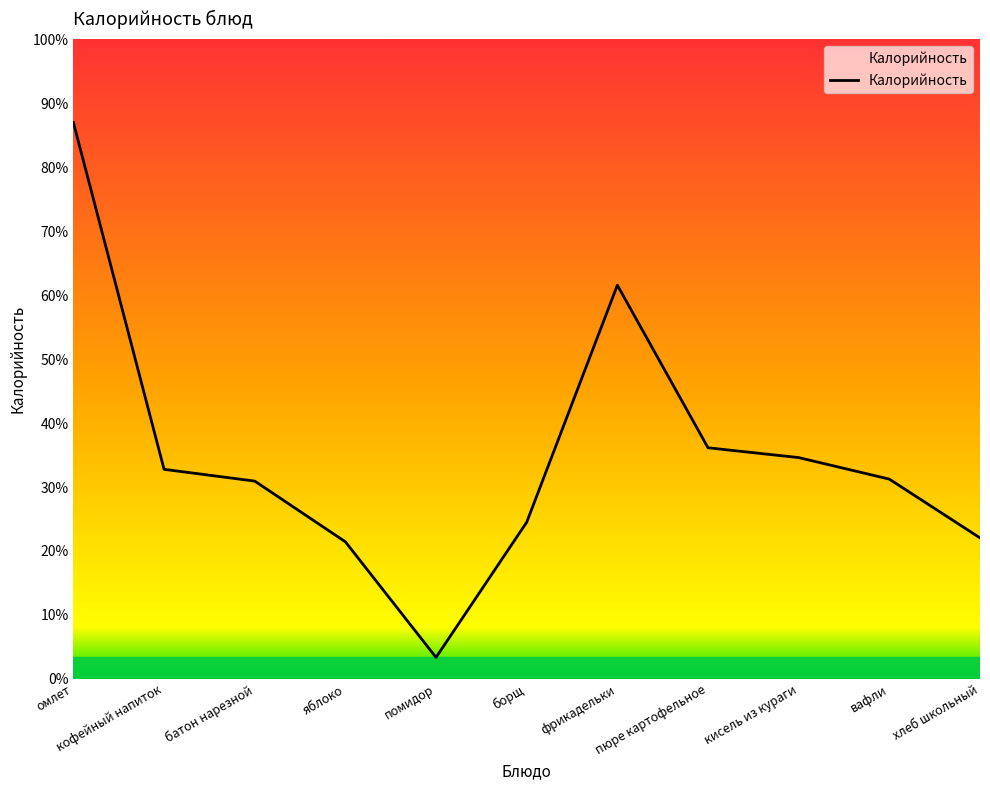

Does the chart display data point markers on the line(s)?

No